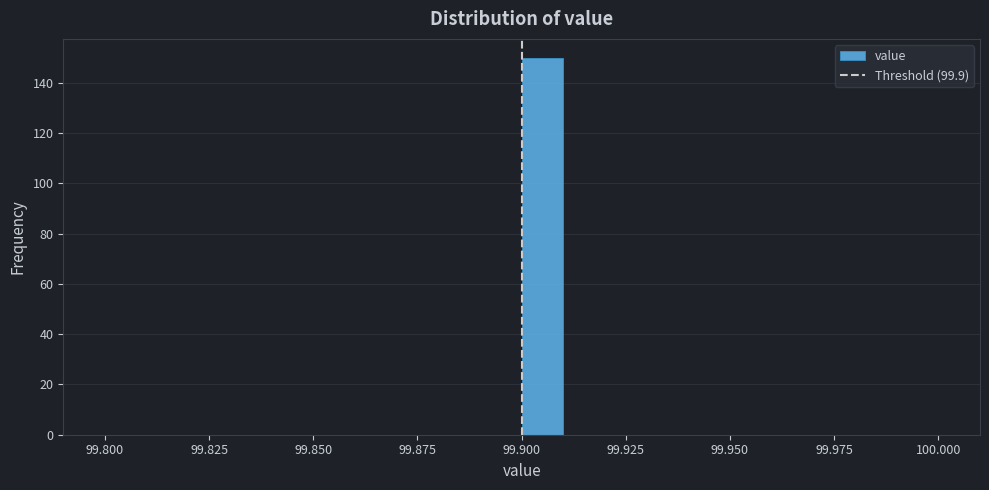

Around what value on the x-axis is the tallest bar? Give the approximate position of its centre, as read against the axis.

99.905